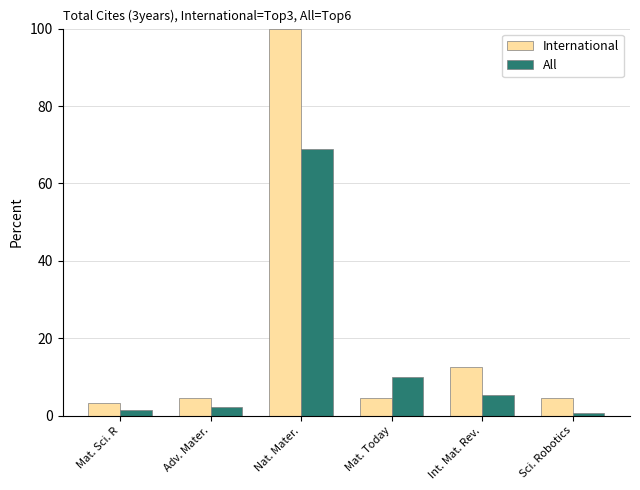

What is the average value of the All series?

14.8